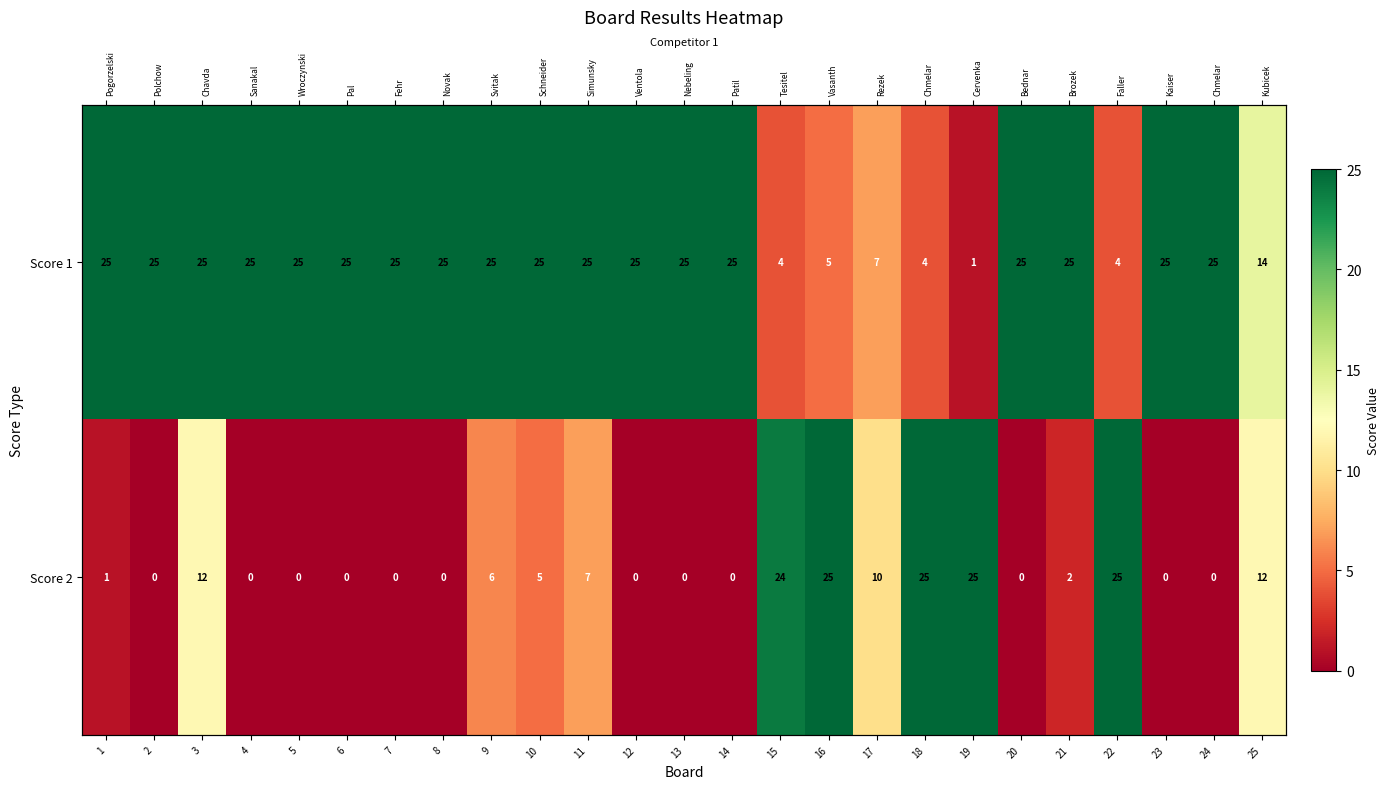

Which category has the highest value across all series?

1